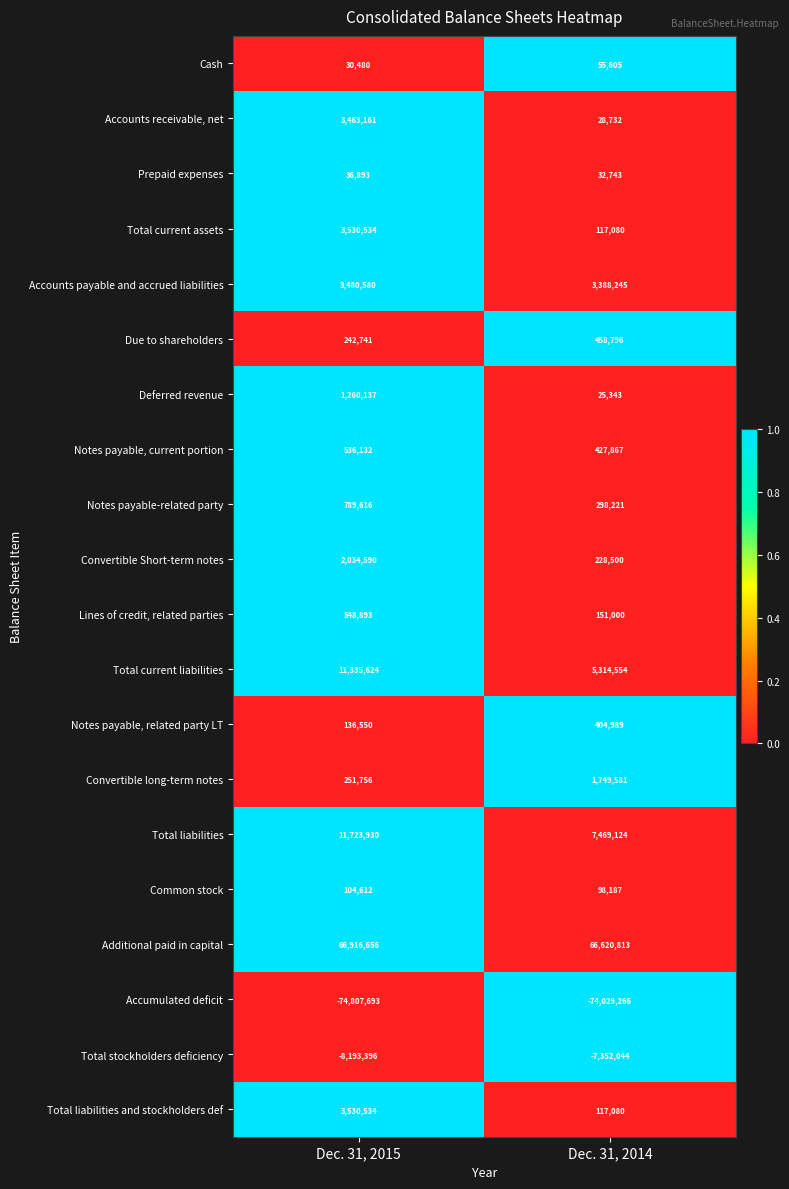

Count the number of categories in the chart.

2